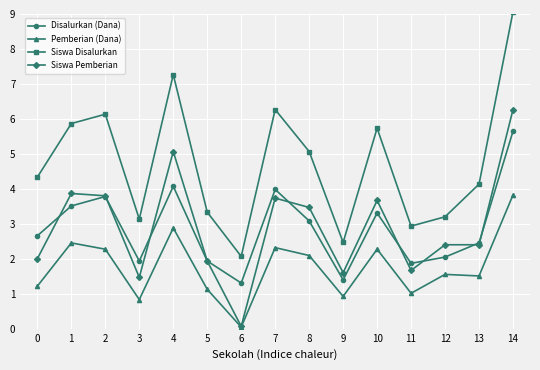

Rank the series at 3 from highest to lowest value.

Siswa Disalurkan, Disalurkan (Dana), Siswa Pemberian, Pemberian (Dana)